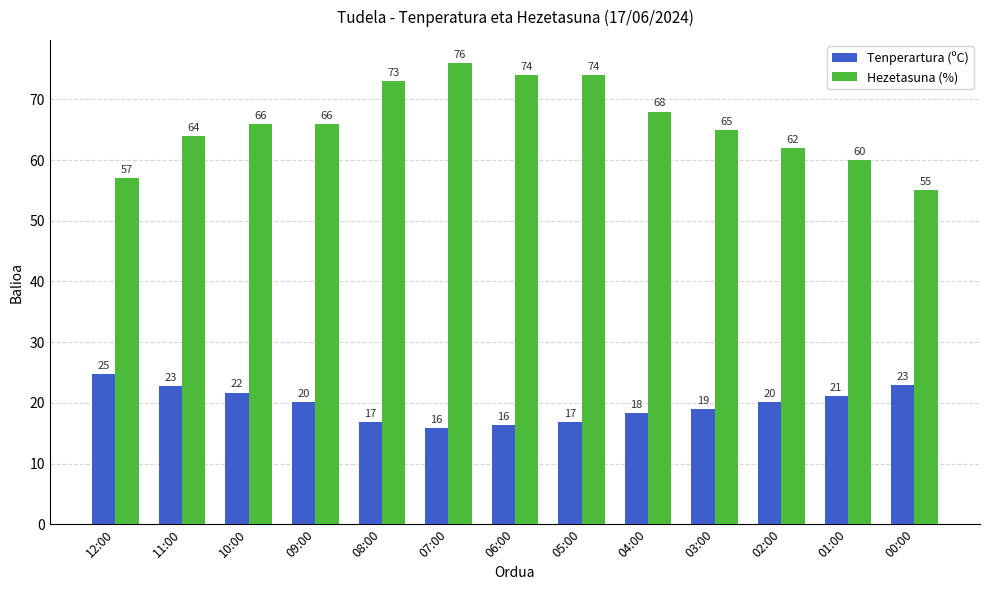

Which series has the widest spread of values?

Hezetasuna (%)